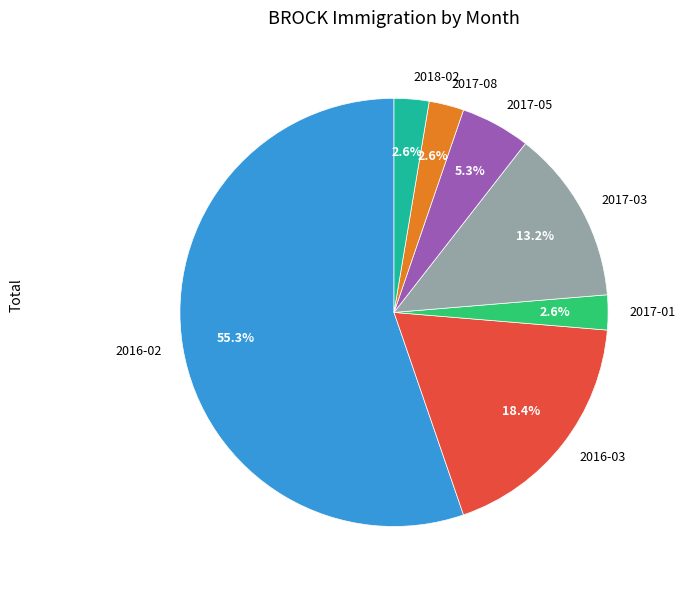

What is the total percentage of 2016-03 and 2017-05?

23.7%